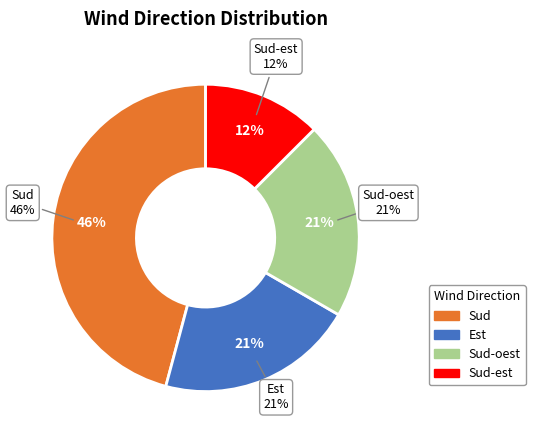

How many slices are in this pie chart?

4